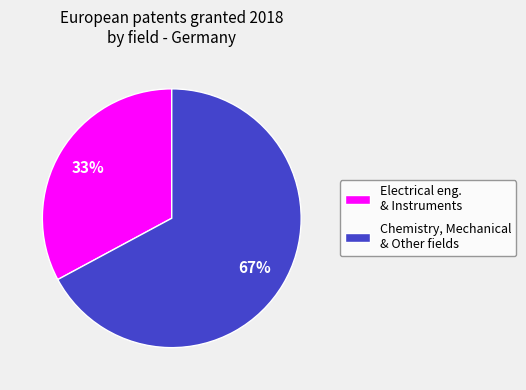

What is the ratio of the value at Chemistry, Mechanical & Other fields to the value at Electrical eng. & Instruments?

2.0